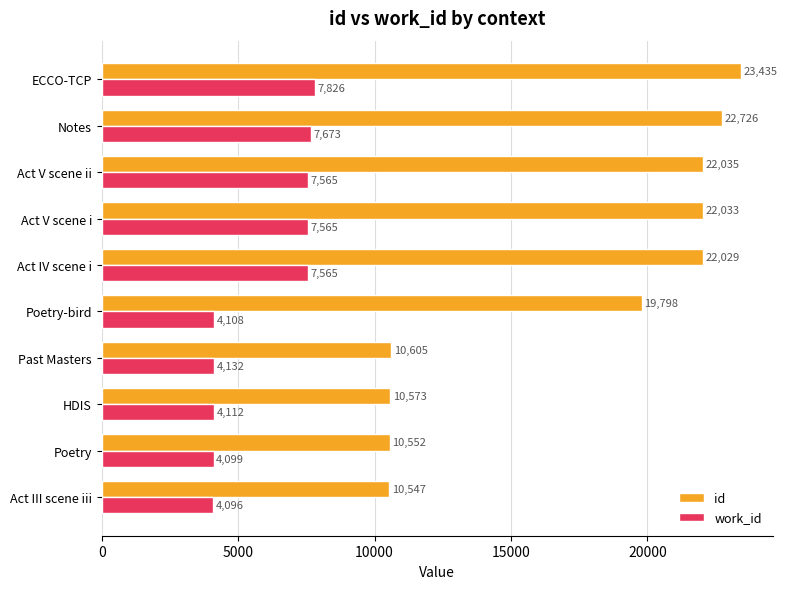

What is the difference between the second highest and minimum values in the work_id series?

3577